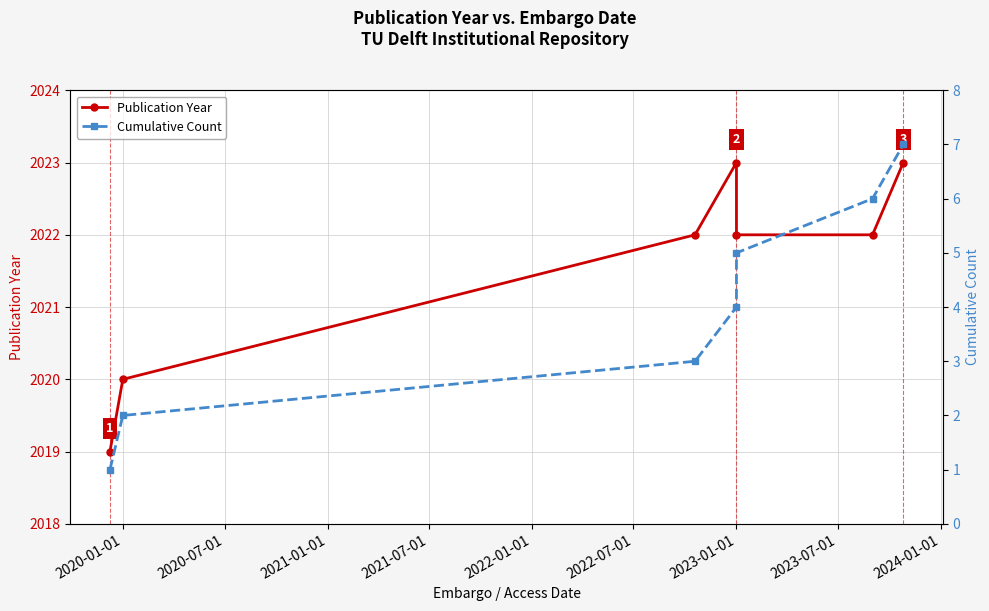

Which series has the largest total across all categories?

Publication Year